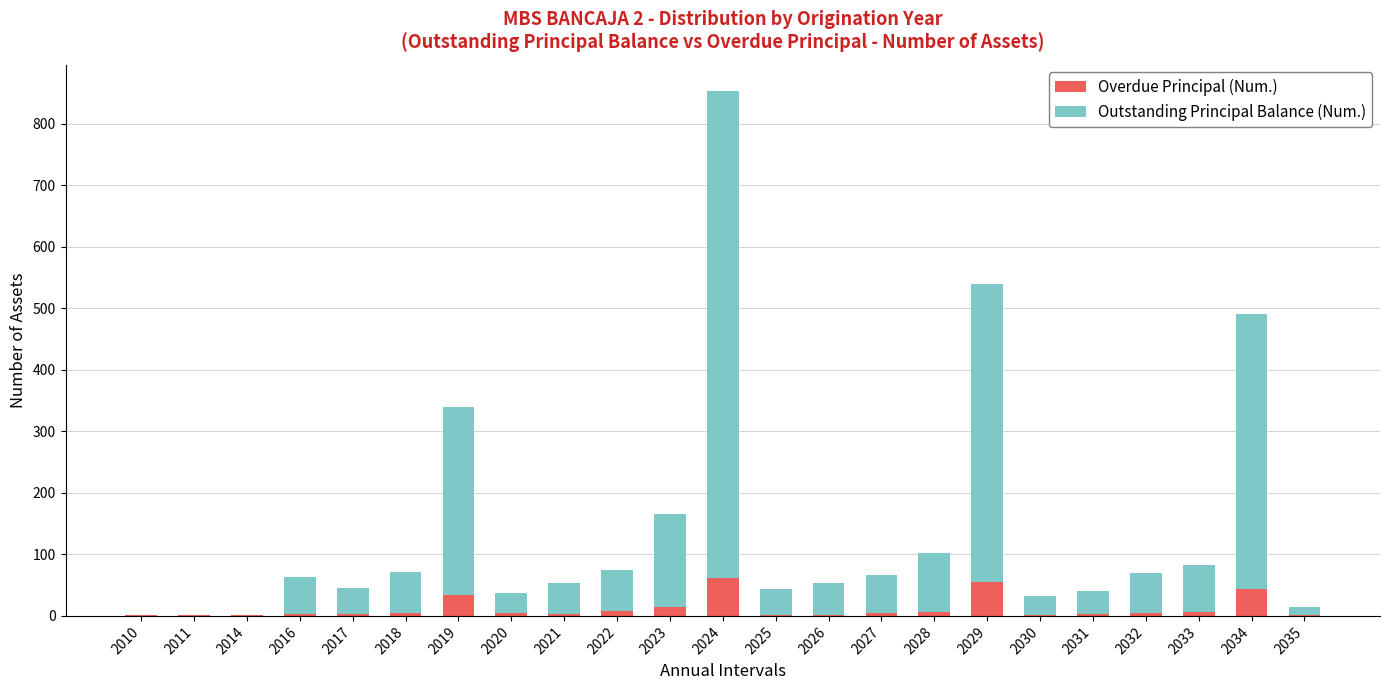

What is the sum of all Overdue Principal (Num.) values?

267